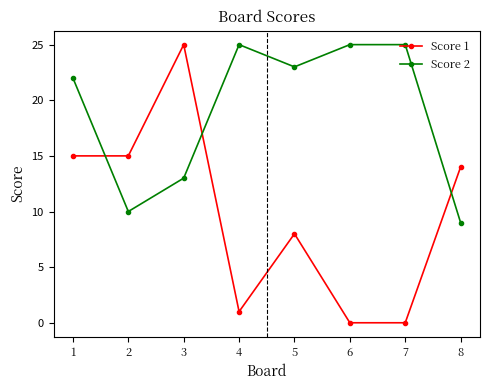

How many times do Score 2 and Score 1 cross each other?

3